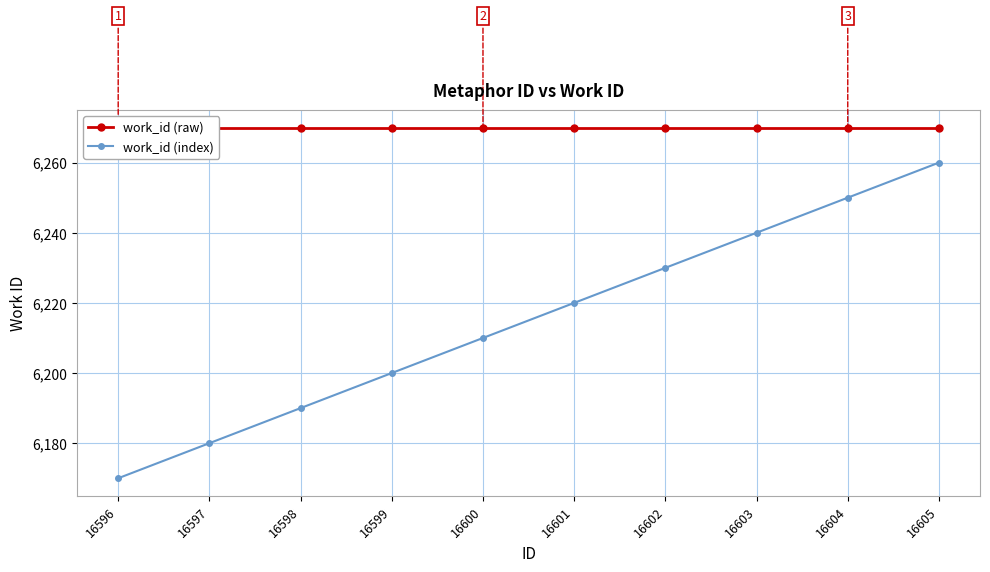

What is the lowest value of the work_id (raw) series?

6270